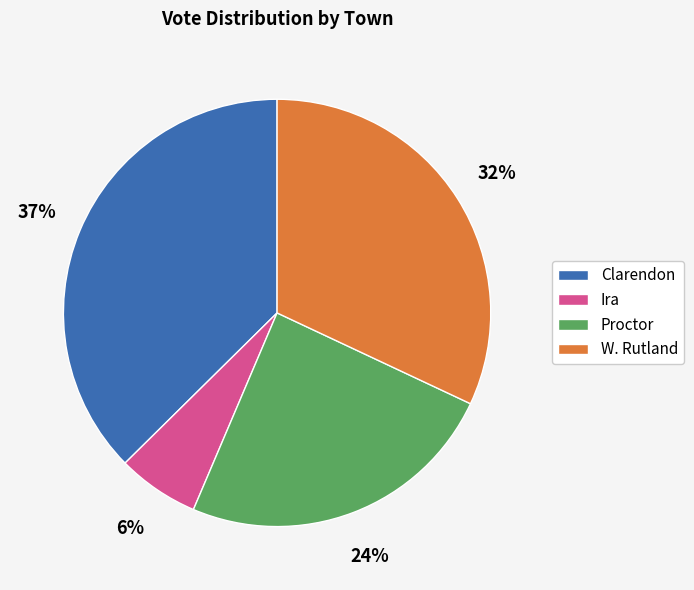

Count the number of slices in the pie.

4